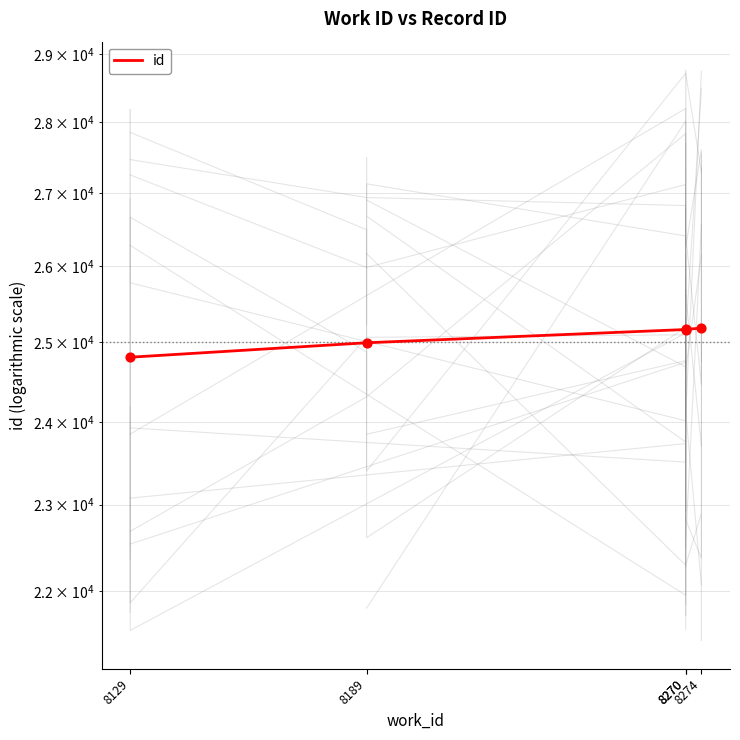

Approximately how many times larger is the value at 8189 compared to 8274?

1.0